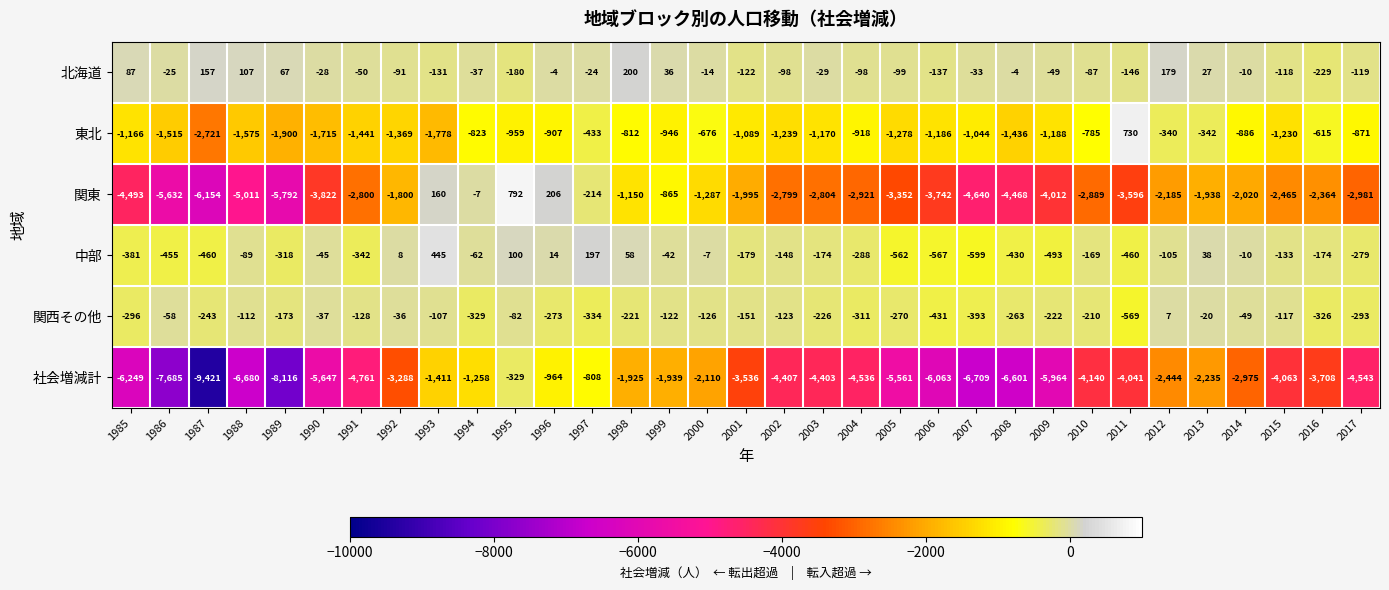

What is the sum of all 関東 values?

-89040